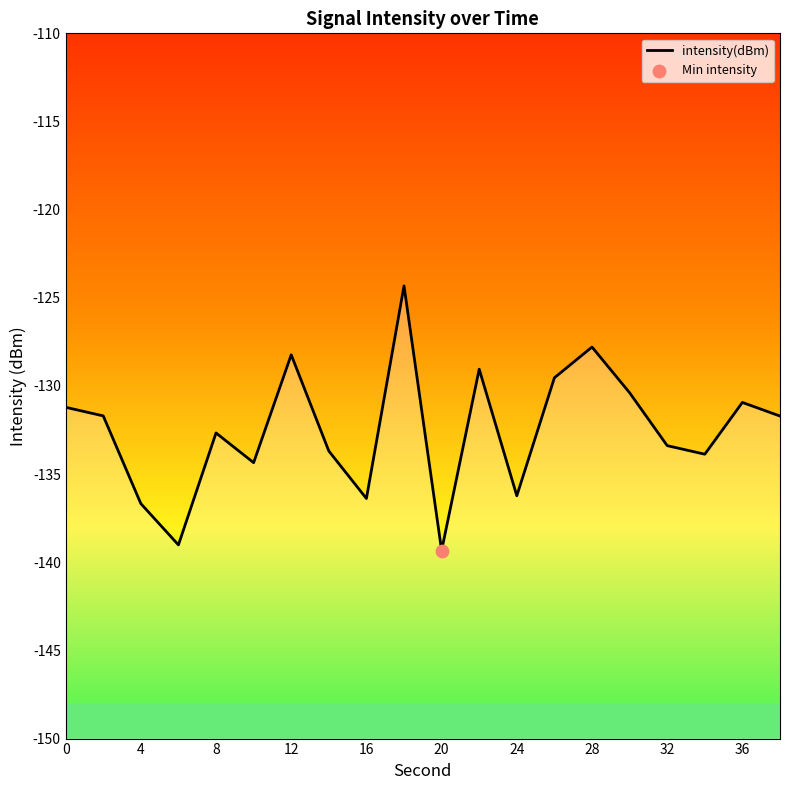

Between 36 and 32, which is larger?

36